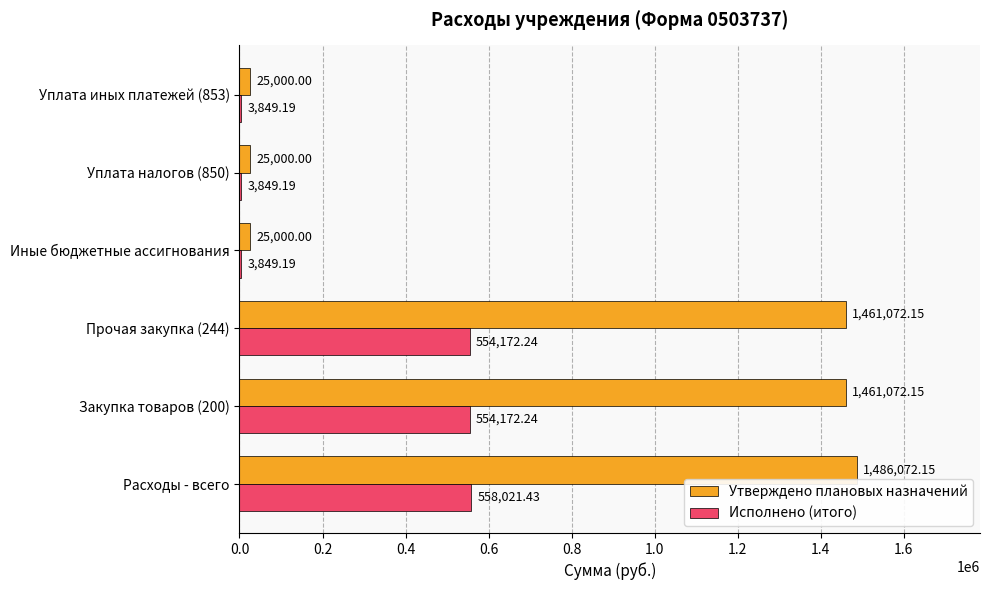

At which label does Исполнено (итого) reach its peak?

Расходы - всего